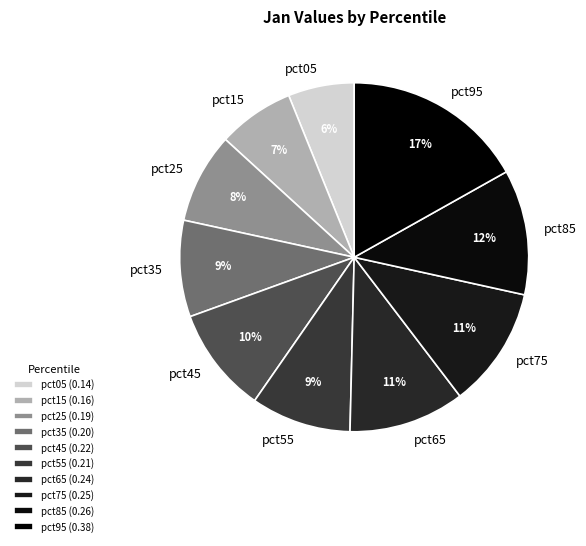

What is the smallest slice in the pie chart?

pct05